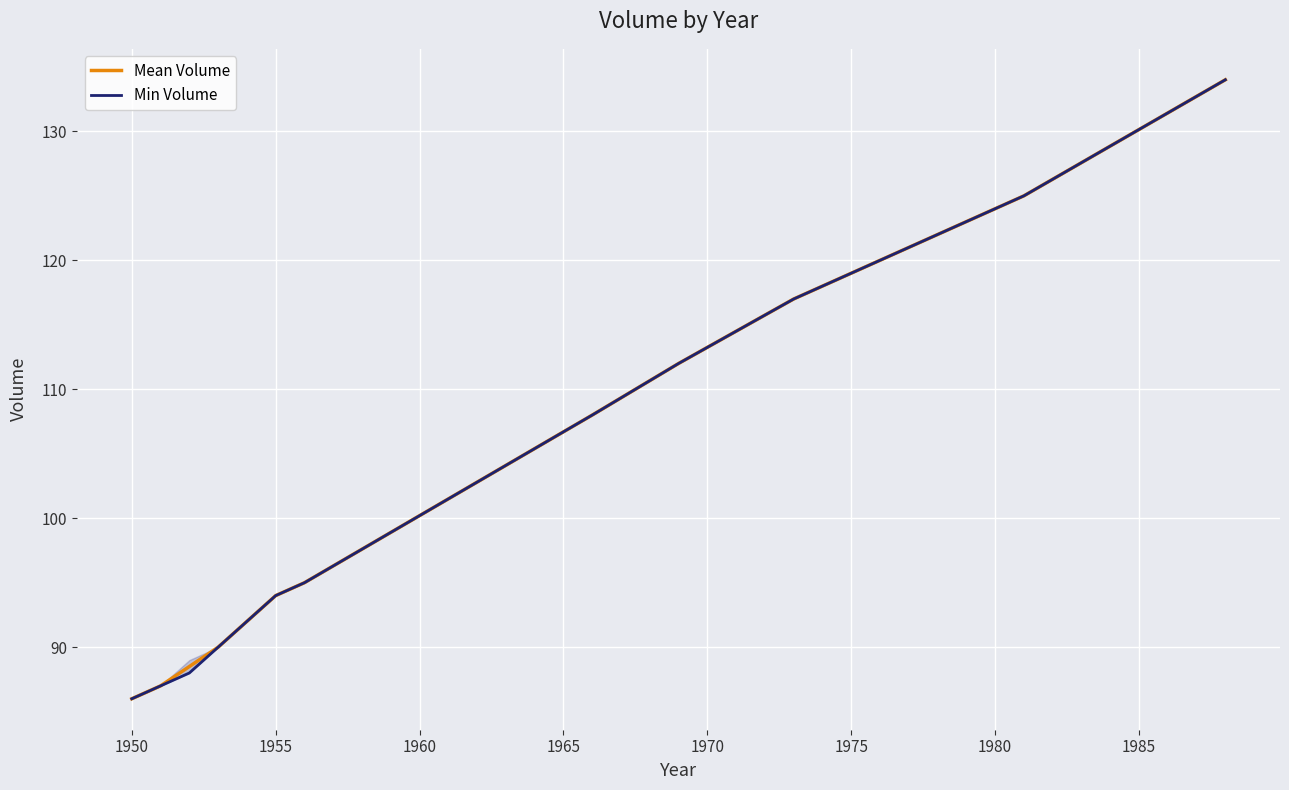

What is the minimum value for Mean Volume?

86.0